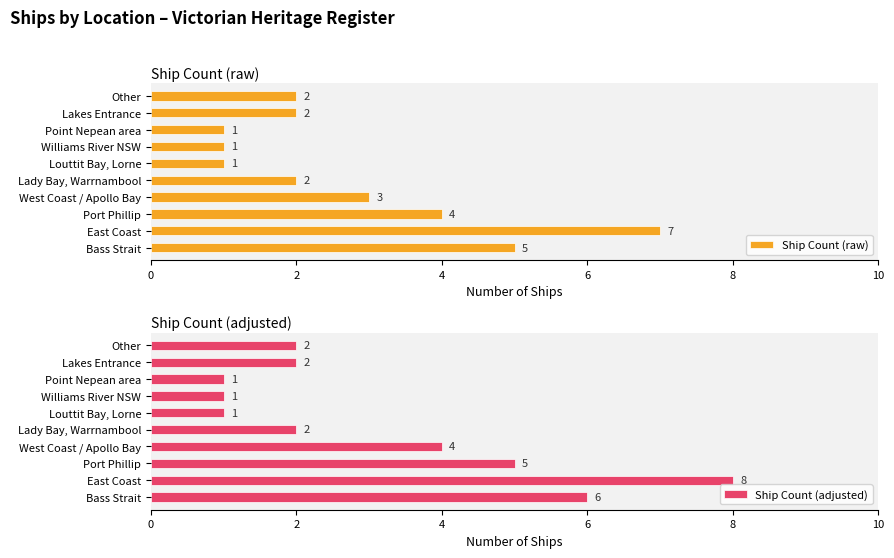

Are the bars horizontal?

Yes